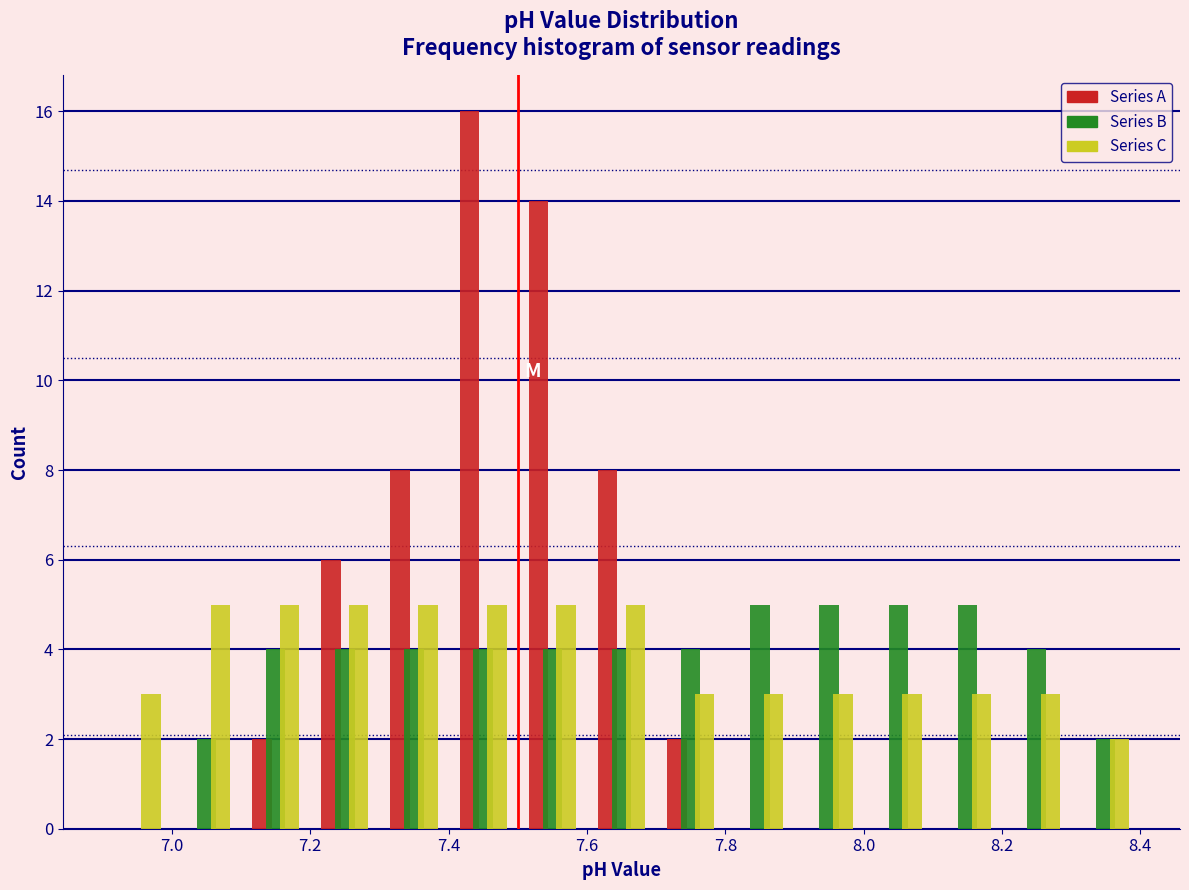

Reading left to right, list every range on the x-axis with the height of the bar of each series over it. The values are not printed on the chart, so give them approximately, as read against the axis.

6.9 to 7.0: Series A=0	Series B=0	Series C=3
7.0 to 7.1: Series A=0	Series B=2	Series C=5
7.1 to 7.2: Series A=2	Series B=4	Series C=5
7.2 to 7.3: Series A=6	Series B=4	Series C=5
7.3 to 7.4: Series A=8	Series B=4	Series C=5
7.4 to 7.5: Series A=16	Series B=4	Series C=5
7.5 to 7.6: Series A=14	Series B=4	Series C=5
7.6 to 7.7: Series A=8	Series B=4	Series C=5
7.7 to 7.8: Series A=2	Series B=4	Series C=3
7.8 to 7.9: Series A=0	Series B=5	Series C=3
7.9 to 8.0: Series A=0	Series B=5	Series C=3
8.0 to 8.1: Series A=0	Series B=5	Series C=3
8.1 to 8.2: Series A=0	Series B=5	Series C=3
8.2 to 8.3: Series A=0	Series B=4	Series C=3
8.3 to 8.4: Series A=0	Series B=2	Series C=2